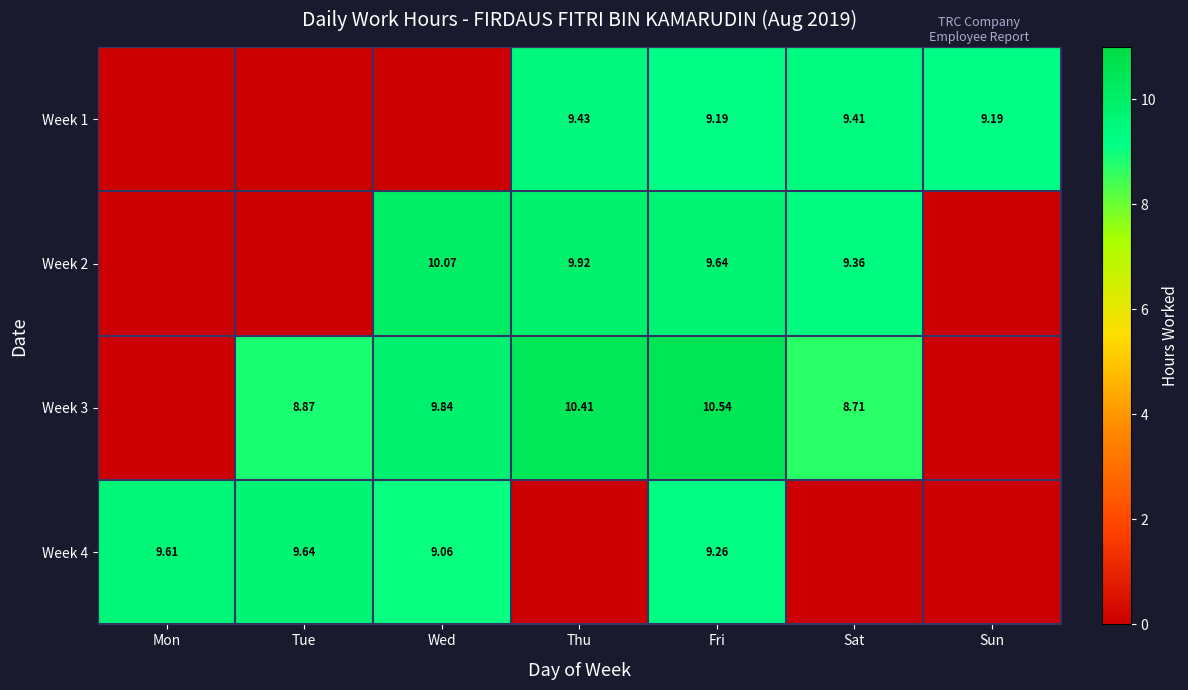

What is the maximum value shown in the chart?

10.5